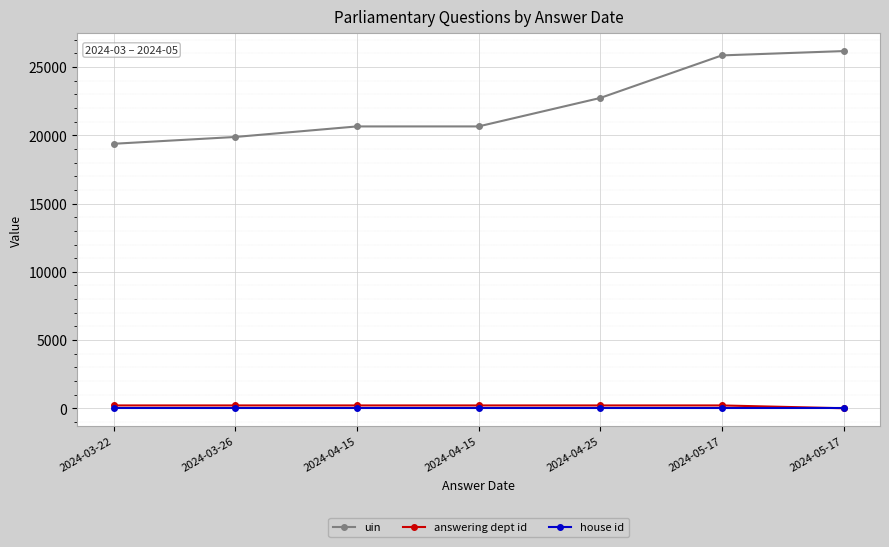

How many data points does each series have?

7